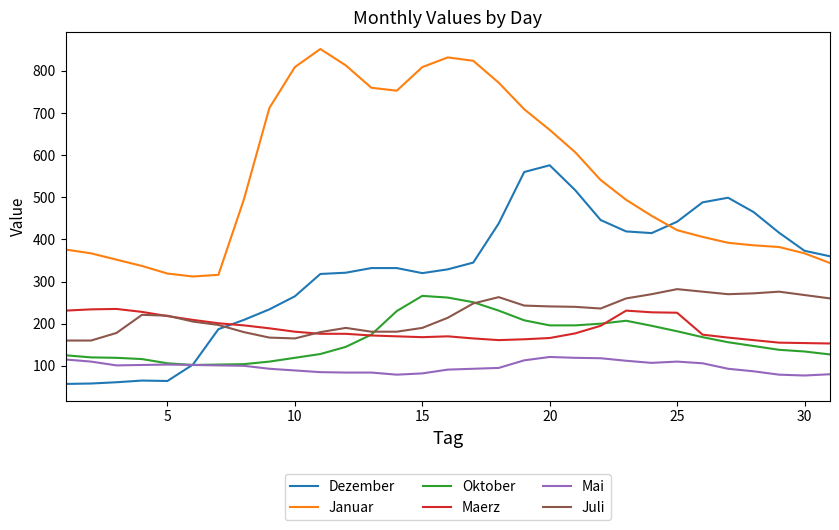

Count the number of categories in the chart.

31